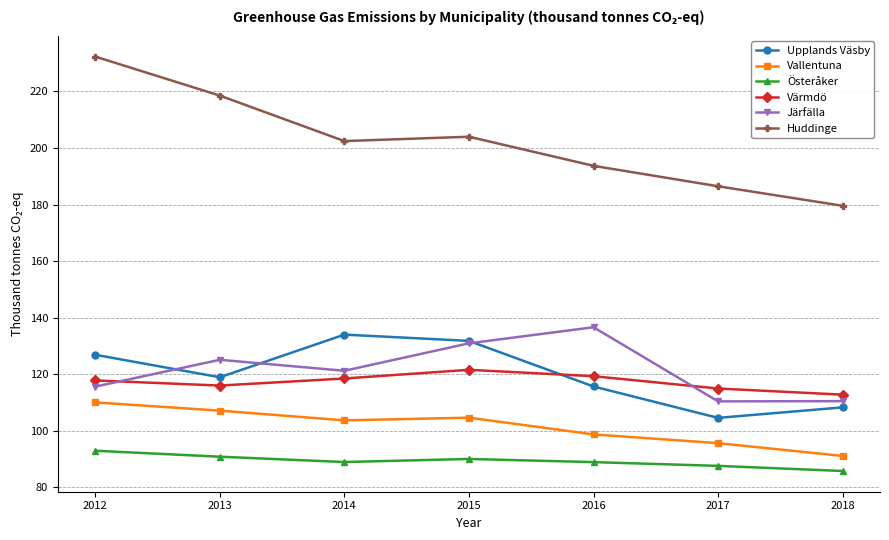

Which series changed the most between 2012 and 2015?

Huddinge